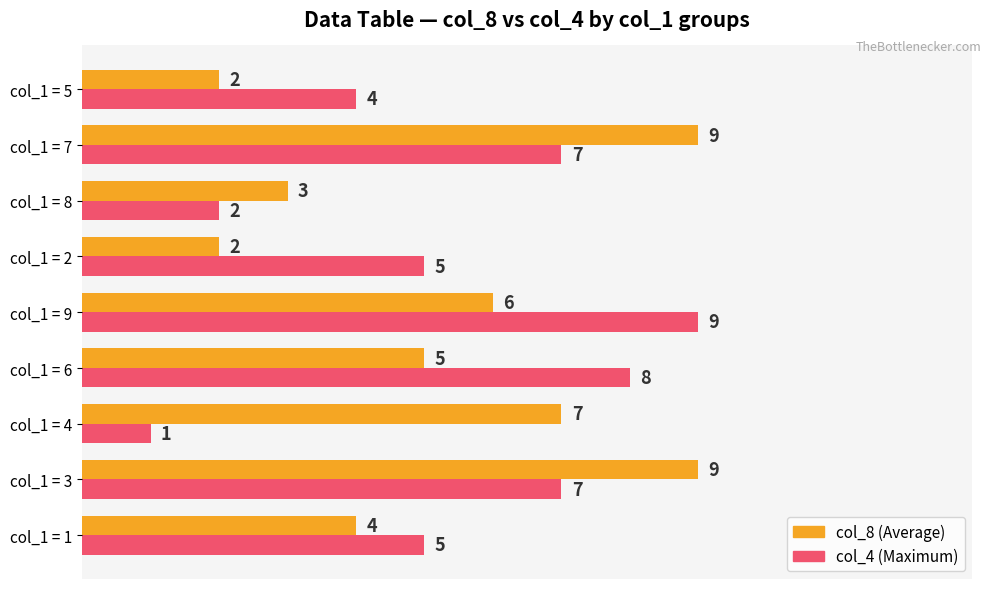

True or false: col_8 (Average) has a value of 3 at col_1 = 5.

False